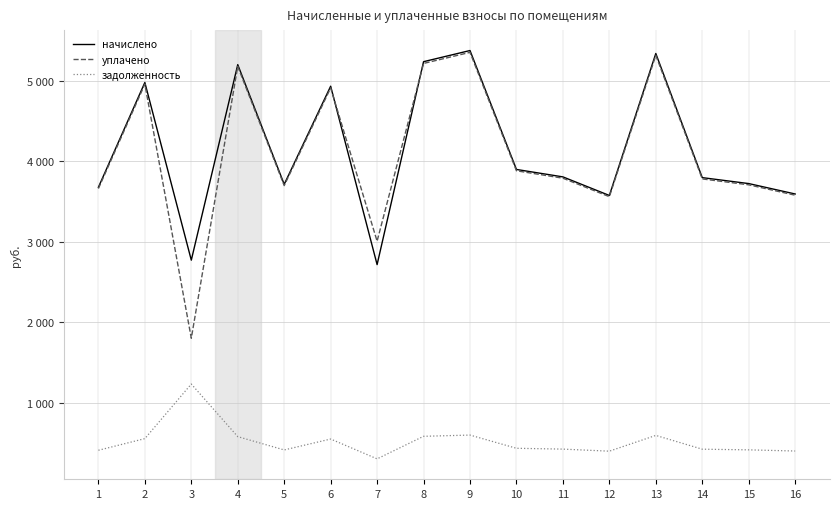

How many intersections are there between уплачено and начислено?

2